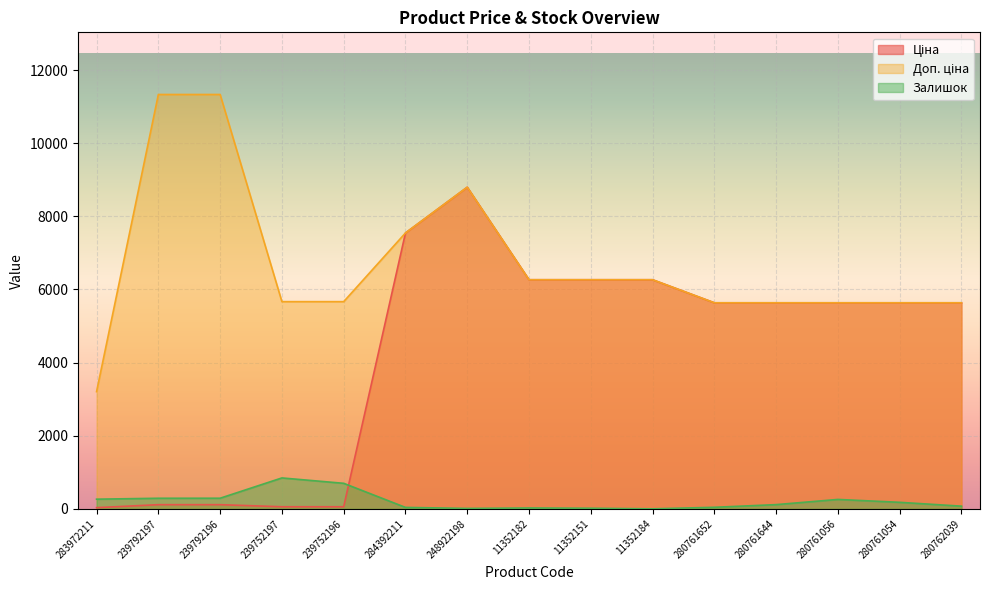

Between 239792196 and 11352182, which is larger?

11352182